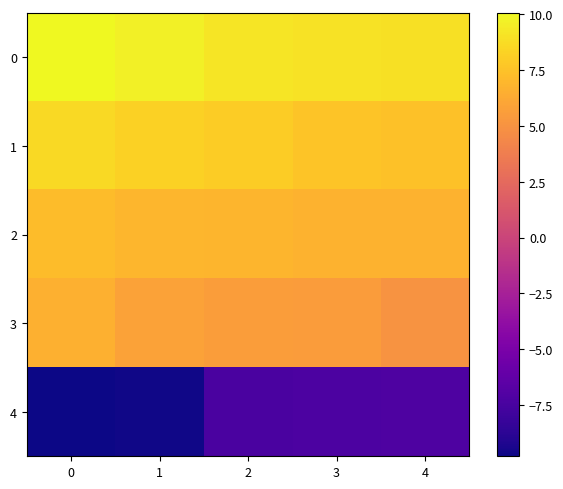

At 0, list the series in order from largest to smallest.

0, 1, 2, 3, 4